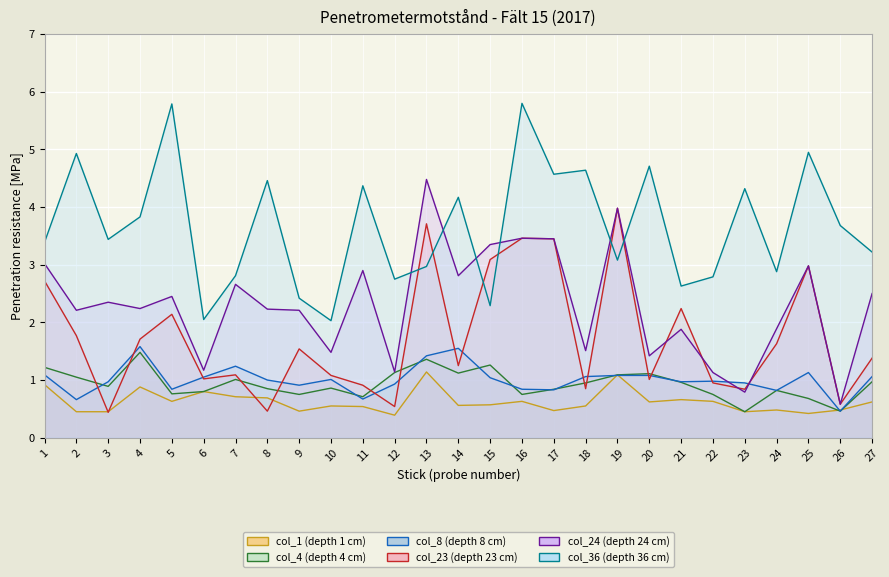

Reading left to right, list all the values displayed in this chart.

col_1: 1=0.9	2=0.5	3=0.5	4=0.9	5=0.6	6=0.8	7=0.7	8=0.7	9=0.5	10=0.6	11=0.5	12=0.4	13=1.1	14=0.6	15=0.6	16=0.6	17=0.5	18=0.6	19=1.1	20=0.6	21=0.7	22=0.6	23=0.5	24=0.5	25=0.4	26=0.5	27=0.6
col_4: 1=1.2	2=1.1	3=0.9	4=1.5	5=0.8	6=0.8	7=1.0	8=0.8	9=0.8	10=0.9	11=0.7	12=1.1	13=1.4	14=1.1	15=1.3	16=0.8	17=0.8	18=0.9	19=1.1	20=1.1	21=1.0	22=0.8	23=0.5	24=0.8	25=0.7	26=0.5	27=1.0
col_8: 1=1.1	2=0.7	3=1.0	4=1.6	5=0.8	6=1.1	7=1.2	8=1.0	9=0.9	10=1.0	11=0.7	12=0.9	13=1.4	14=1.6	15=1.0	16=0.8	17=0.8	18=1.1	19=1.1	20=1.1	21=1.0	22=1.0	23=0.9	24=0.8	25=1.1	26=0.5	27=1.1
col_23: 1=2.7	2=1.8	3=0.4	4=1.7	5=2.1	6=1.0	7=1.1	8=0.5	9=1.5	10=1.1	11=0.9	12=0.5	13=3.7	14=1.2	15=3.1	16=3.5	17=3.5	18=0.8	19=4.0	20=1.0	21=2.2	22=0.9	23=0.8	24=1.6	25=3.0	26=0.6	27=1.4
col_24: 1=3.0	2=2.2	3=2.4	4=2.2	5=2.5	6=1.2	7=2.7	8=2.2	9=2.2	10=1.5	11=2.9	12=1.1	13=4.5	14=2.8	15=3.4	16=3.5	17=3.5	18=1.5	19=4.0	20=1.4	21=1.9	22=1.1	23=0.8	24=1.9	25=3.0	26=0.6	27=2.5
col_36: 1=3.4	2=4.9	3=3.4	4=3.8	5=5.8	6=2.0	7=2.8	8=4.5	9=2.4	10=2.0	11=4.4	12=2.8	13=3.0	14=4.2	15=2.3	16=5.8	17=4.6	18=4.6	19=3.1	20=4.7	21=2.6	22=2.8	23=4.3	24=2.9	25=5.0	26=3.7	27=3.2